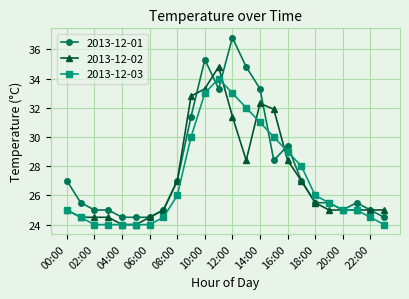

Count the number of categories in the chart.

24